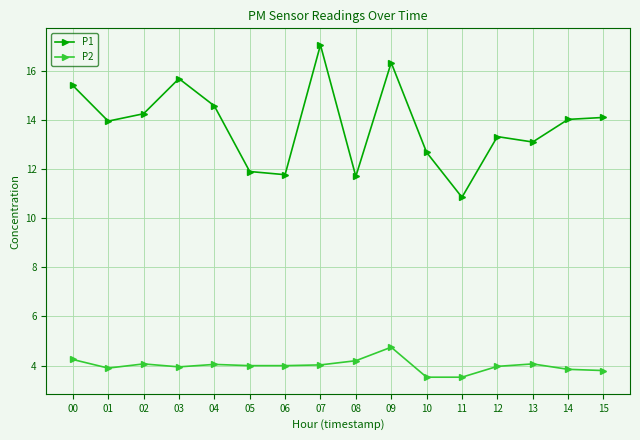

Rank the series by their maximum value, from lowest to highest.

P2, P1